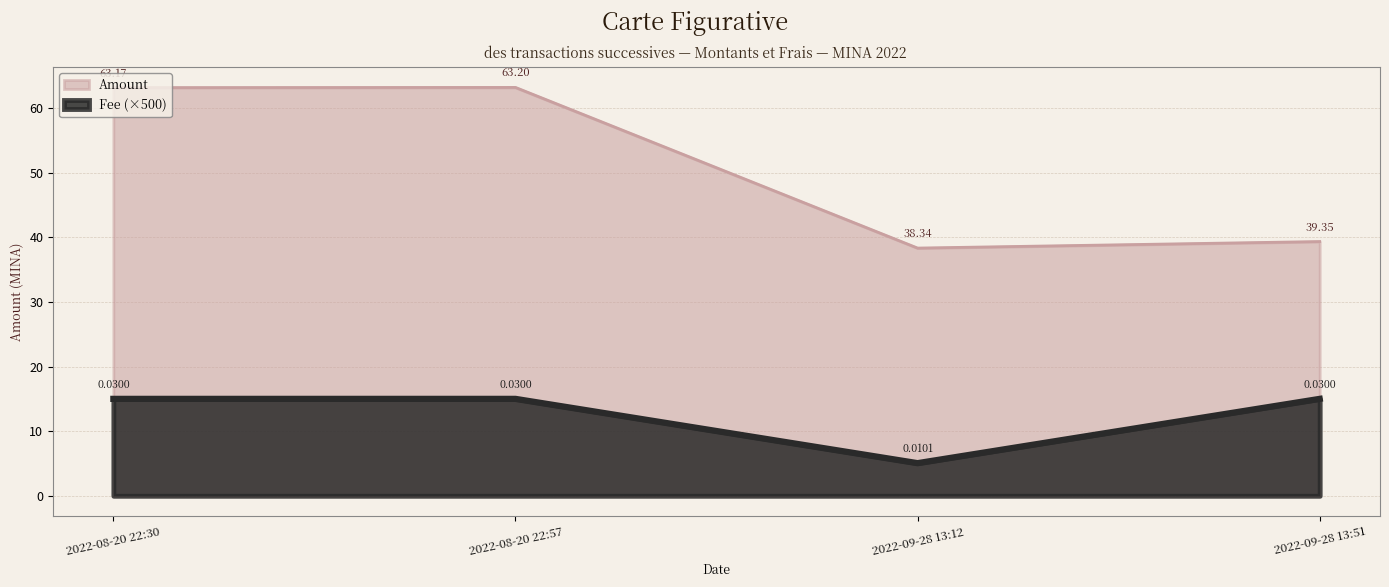

Is the value of Amount at 2022-08-20 22:30 greater than the value of Fee at 2022-08-20 22:57?

Yes